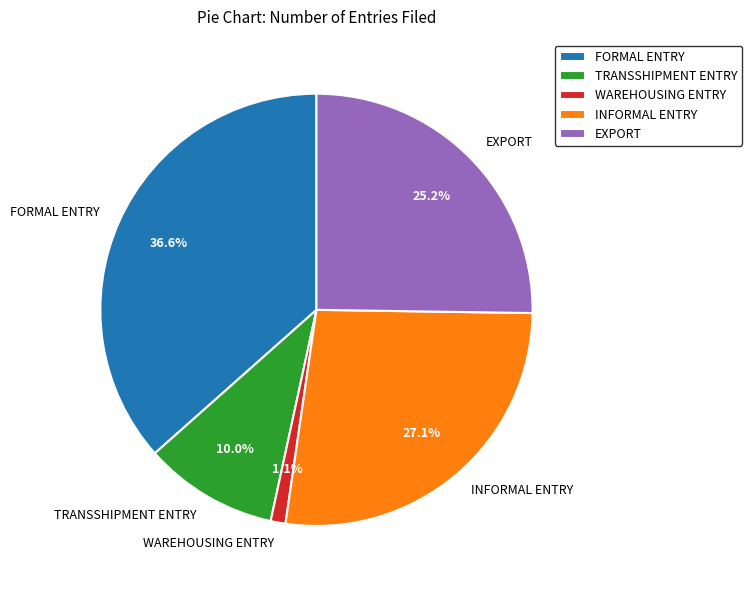

Approximately how many times larger is the value at TRANSSHIPMENT ENTRY compared to INFORMAL ENTRY?

0.4